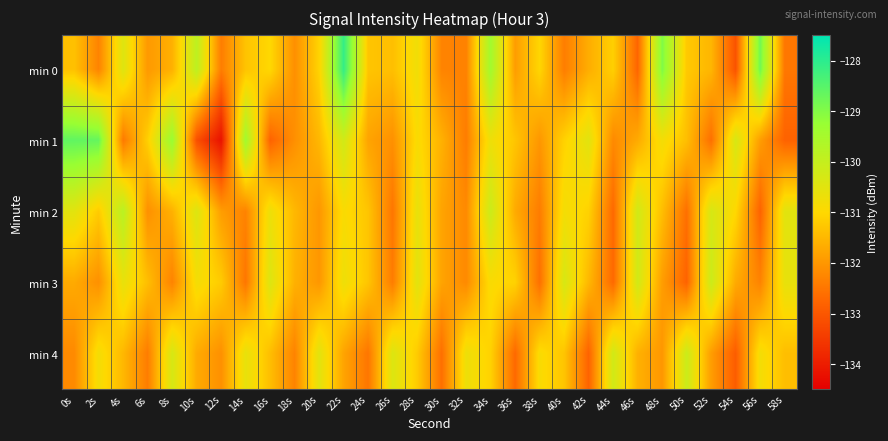

Reading right to left, transcribe all the data shown in this chart.

min 0: 58s=-132.5	56s=-128.8	54s=-133.1	52s=-131.5	50s=-131.2	48s=-129.0	46s=-132.8	44s=-131.1	42s=-131.7	40s=-132.4	38s=-131.0	36s=-131.9	34s=-129.4	32s=-132.3	30s=-132.3	28s=-130.7	26s=-131.4	24s=-131.3	22s=-128.1	20s=-131.1	18s=-132.1	16s=-131.0	14s=-131.3	12s=-132.4	10s=-129.9	8s=-131.6	6s=-132.0	4s=-130.4	2s=-132.3	0s=-131.4
min 1: 58s=-132.8	56s=-131.9	54s=-130.3	52s=-132.6	50s=-131.4	48s=-130.8	46s=-131.7	44s=-132.2	42s=-130.5	40s=-131.1	38s=-132.0	36s=-131.3	34s=-130.7	32s=-132.4	30s=-131.6	28s=-130.9	26s=-132.1	24s=-131.8	22s=-130.2	20s=-131.5	18s=-132.1	16s=-132.8	14s=-129.4	12s=-134.2	10s=-133.1	8s=-129.3	6s=-131.1	4s=-132.4	2s=-128.7	0s=-128.6
min 2: 58s=-130.5	56s=-132.8	54s=-131.0	52s=-130.3	50s=-132.6	48s=-131.4	46s=-130.2	44s=-132.7	42s=-131.1	40s=-130.8	38s=-132.4	36s=-131.7	34s=-130.1	32s=-132.2	30s=-131.8	28s=-130.6	26s=-132.5	24s=-131.3	22s=-130.9	20s=-132.0	18s=-131.5	16s=-130.7	14s=-132.3	12s=-131.9	10s=-130.4	8s=-131.6	6s=-132.1	4s=-129.8	2s=-131.2	0s=-130.5
min 3: 58s=-130.6	56s=-132.3	54s=-131.7	52s=-130.1	50s=-132.8	48s=-131.9	46s=-130.2	44s=-132.7	42s=-131.5	40s=-130.3	38s=-132.6	36s=-131.1	34s=-130.9	32s=-132.2	30s=-131.8	28s=-130.5	26s=-132.4	24s=-131.3	22s=-130.7	20s=-132.0	18s=-131.6	16s=-130.4	14s=-132.5	12s=-131.2	10s=-130.8	8s=-132.3	6s=-131.4	4s=-130.6	2s=-132.1	0s=-131.7
min 4: 58s=-131.4	56s=-130.8	54s=-132.9	52s=-131.9	50s=-130.1	48s=-132.0	46s=-131.6	44s=-130.2	42s=-132.8	40s=-131.3	38s=-130.9	36s=-132.7	34s=-131.1	32s=-130.7	30s=-132.6	28s=-131.2	26s=-130.4	24s=-132.5	22s=-131.8	20s=-130.5	18s=-132.3	16s=-131.4	14s=-130.6	12s=-132.1	10s=-131.7	8s=-130.3	6s=-132.4	4s=-131.5	2s=-130.8	0s=-132.2